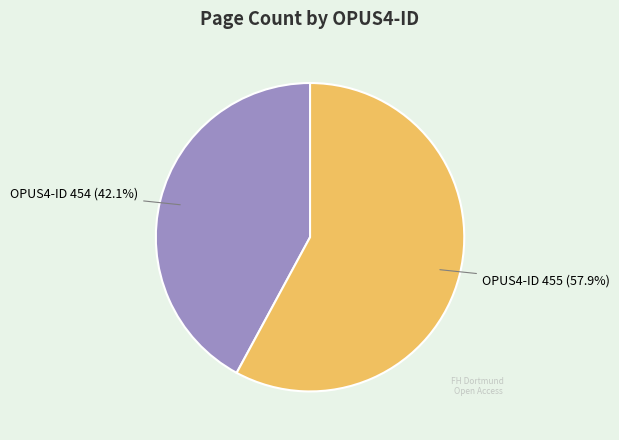

How many segments does this pie chart have?

2